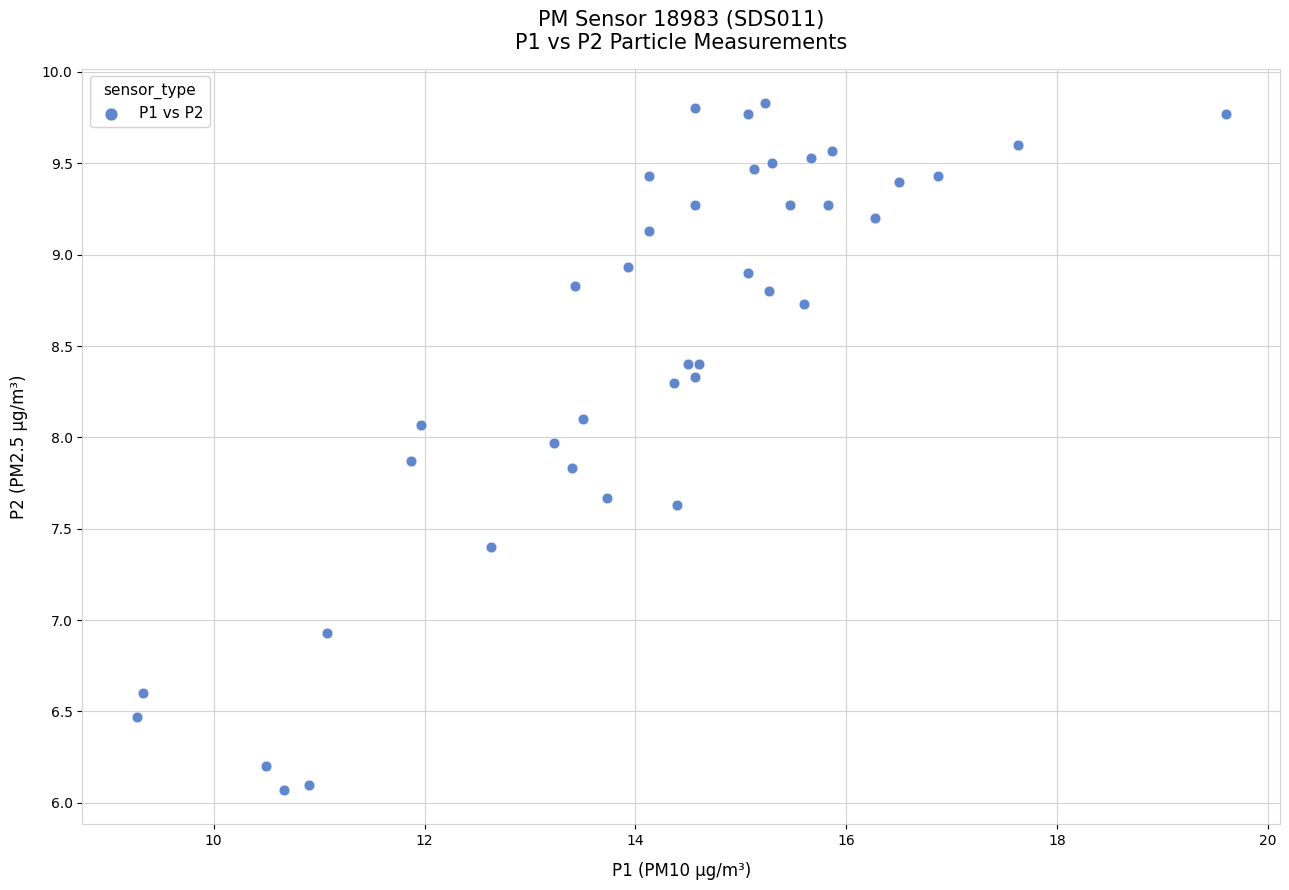

What Y value in the scatter plot is closest to 7?

6.9